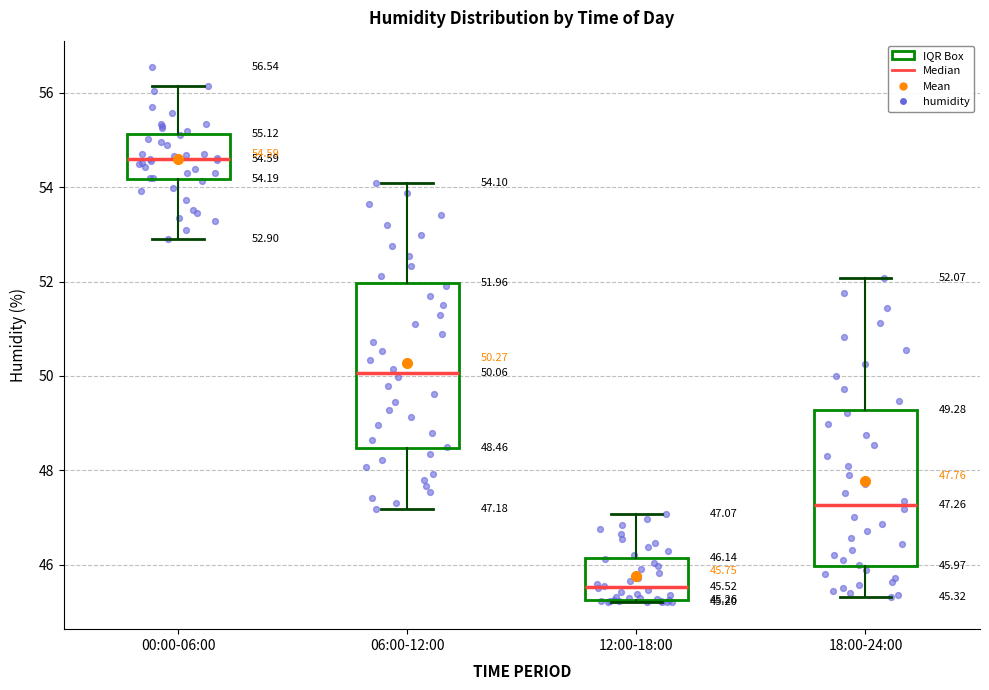

Which box's median line is the highest?

00:00-06:00